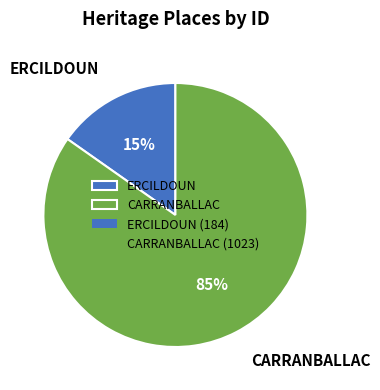

Do ERCILDOUN and CARRANBALLAC together represent more than half of the pie?

Yes